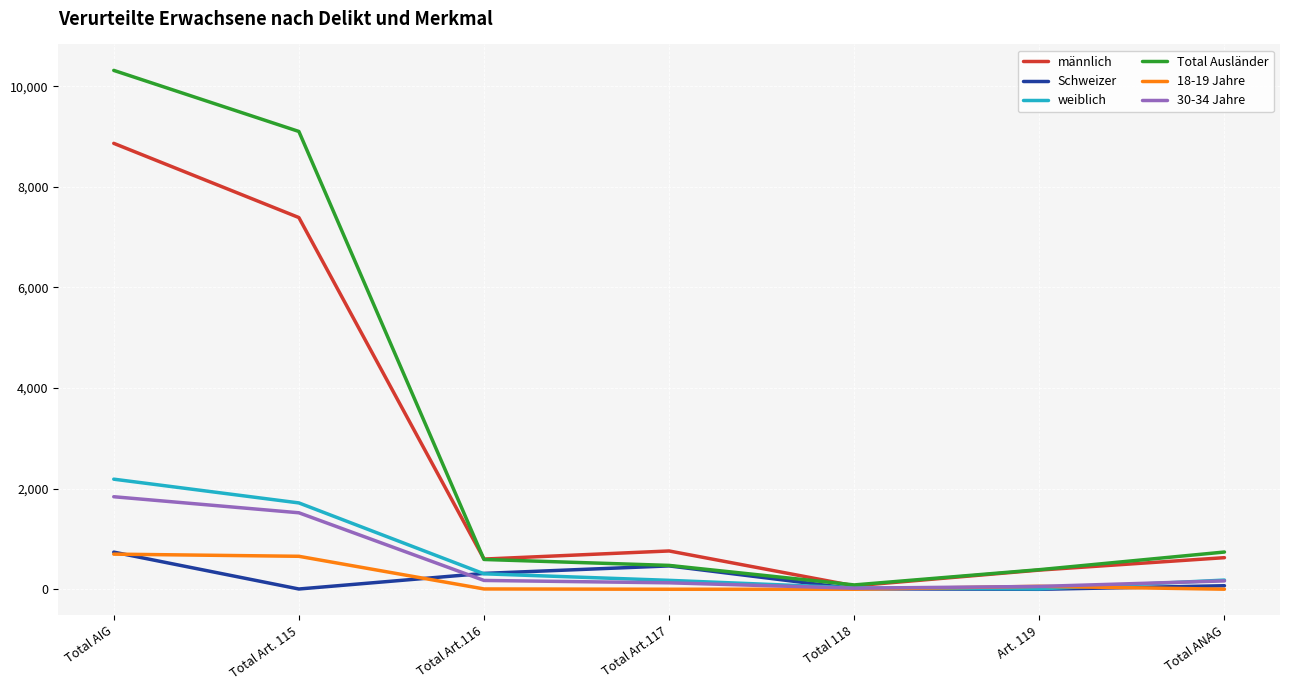

Does the chart have visible grid lines?

Yes